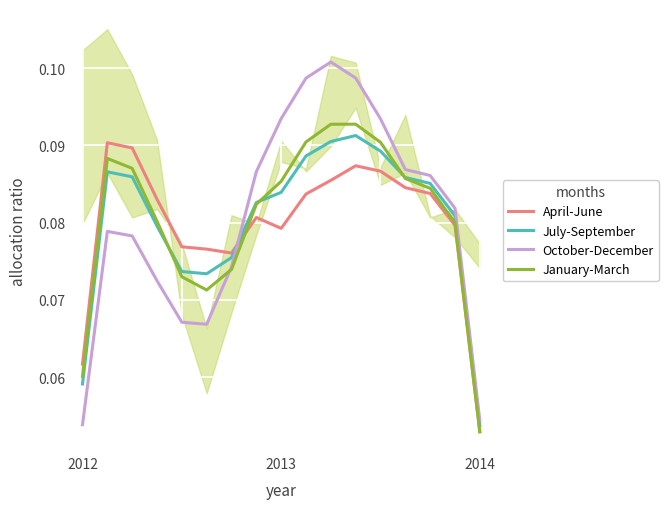

At which label does July-September reach its minimum?

2014